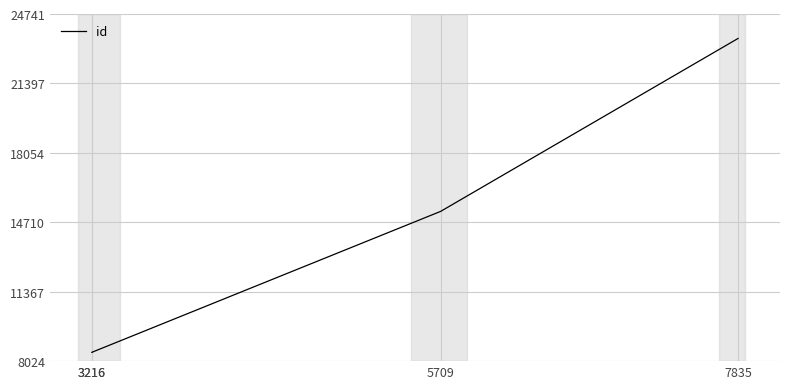

Does the chart display data point markers on the line(s)?

No